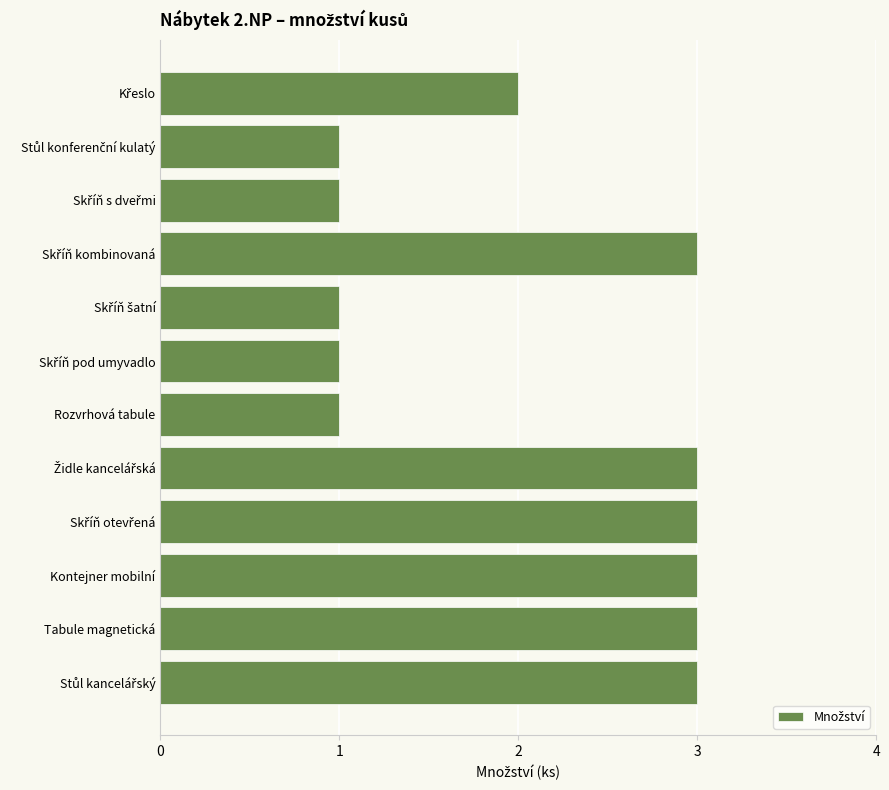

The chart shows a value of 1 at Kontejner mobilní. True or false?

False